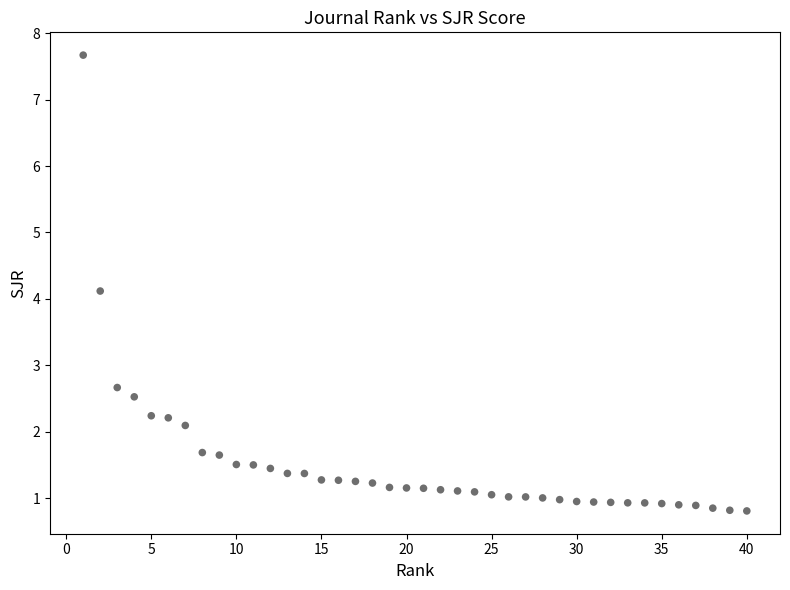

What is the range of Y values (max minus min)?

6.9